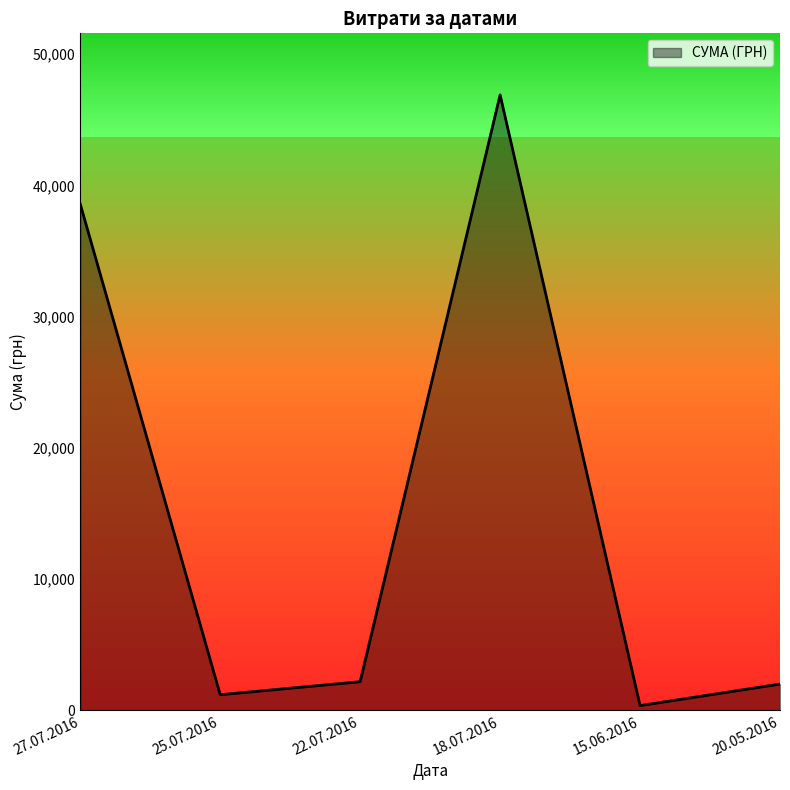

What is the difference between the maximum and minimum values?

46536.8